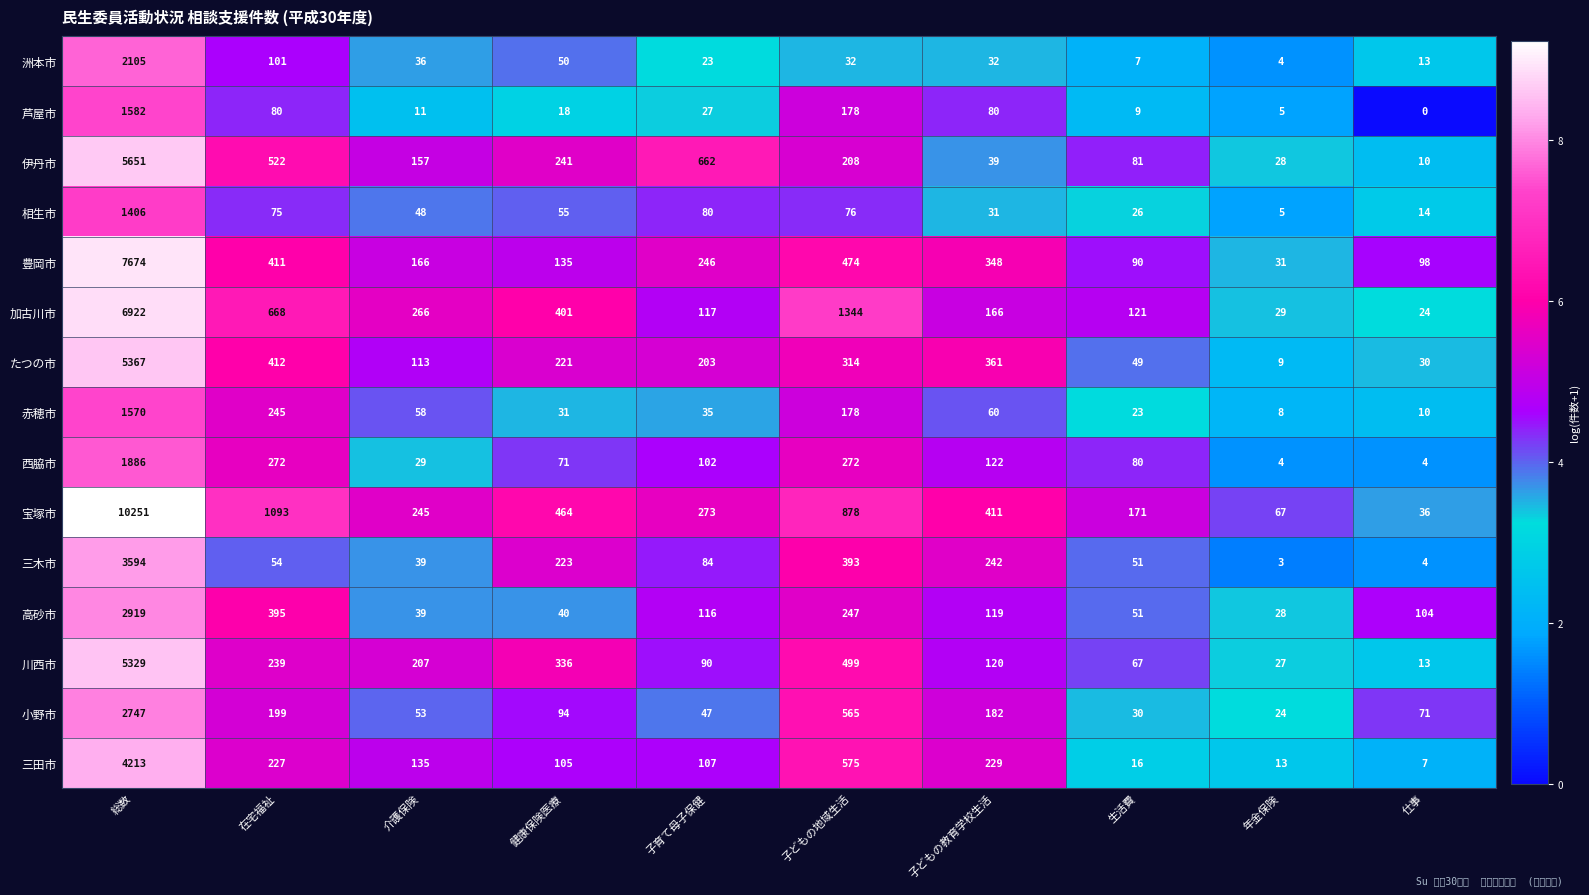

The value of 赤穂市 at 介護保険 is 58. True or false?

True